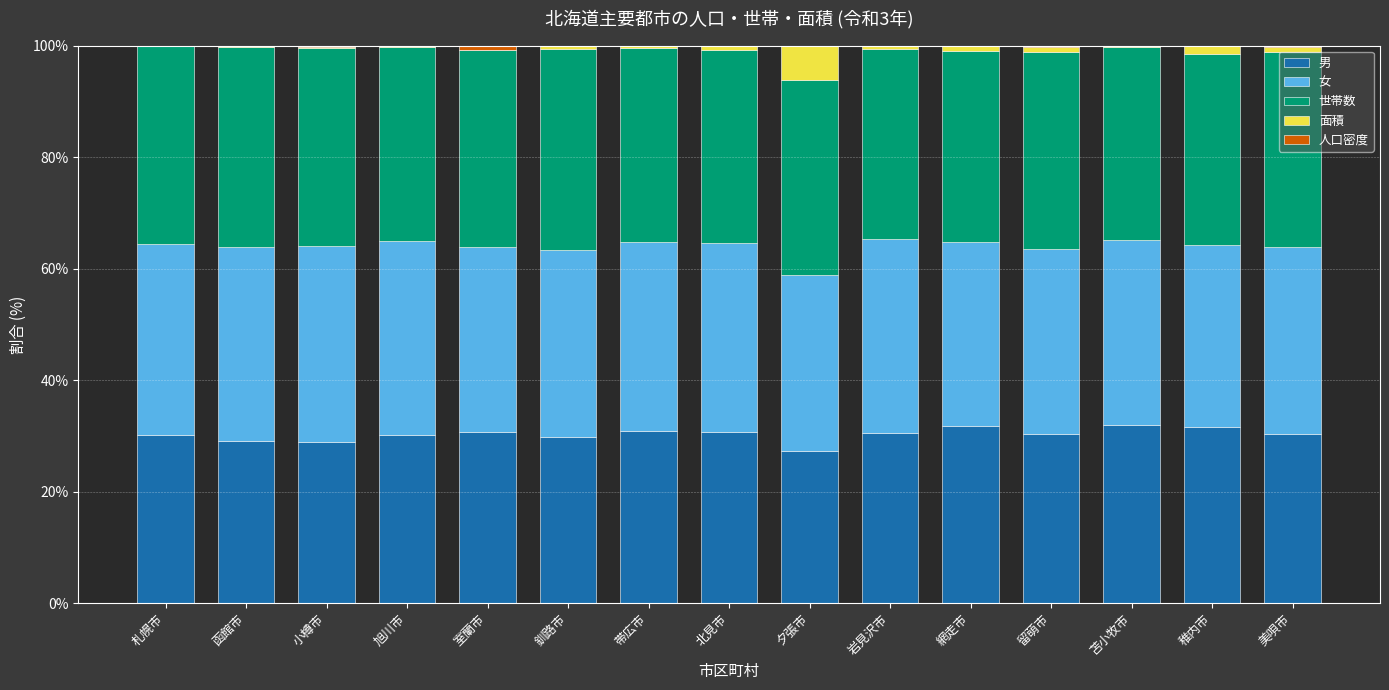

Between 釧路市 and 夕張市, which series saw the biggest shift?

面積